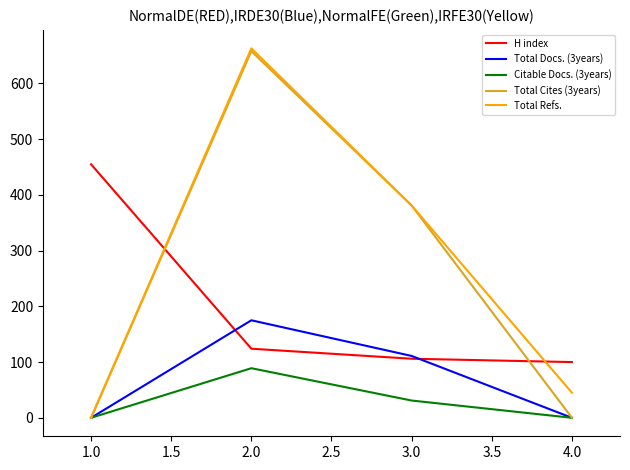

The value of Citable Docs. (3years) at 4.0 is 0. True or false?

True